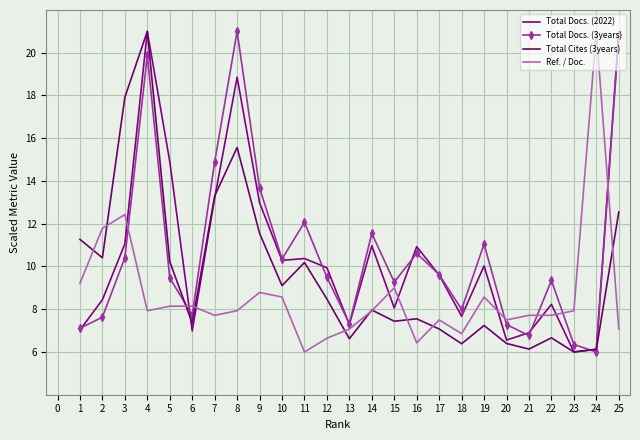

What is the maximum value for Total Cites (3years)?

21.0